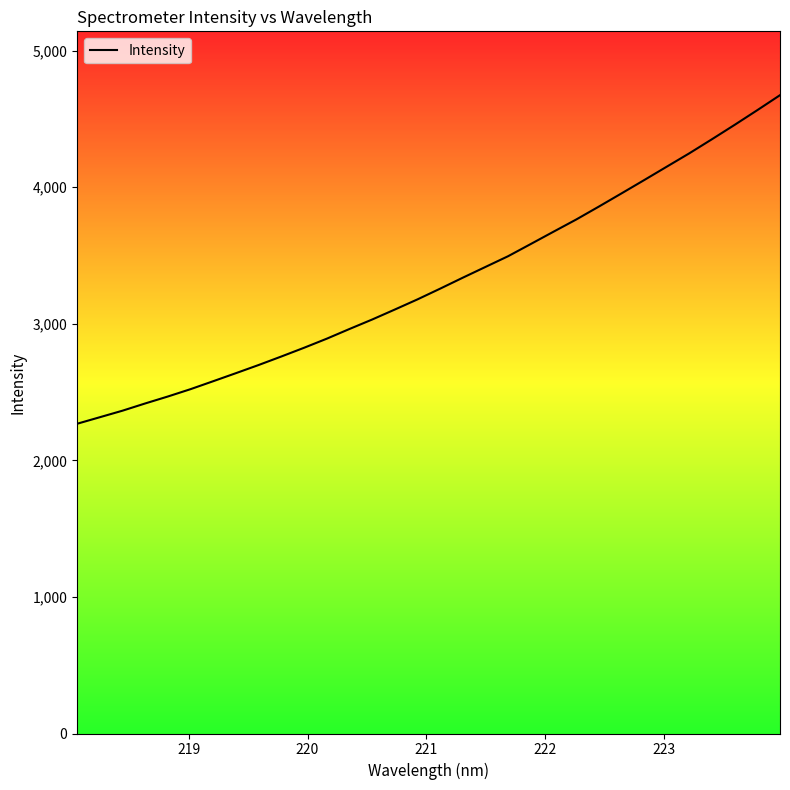

What is the greatest value displayed?

4673.6